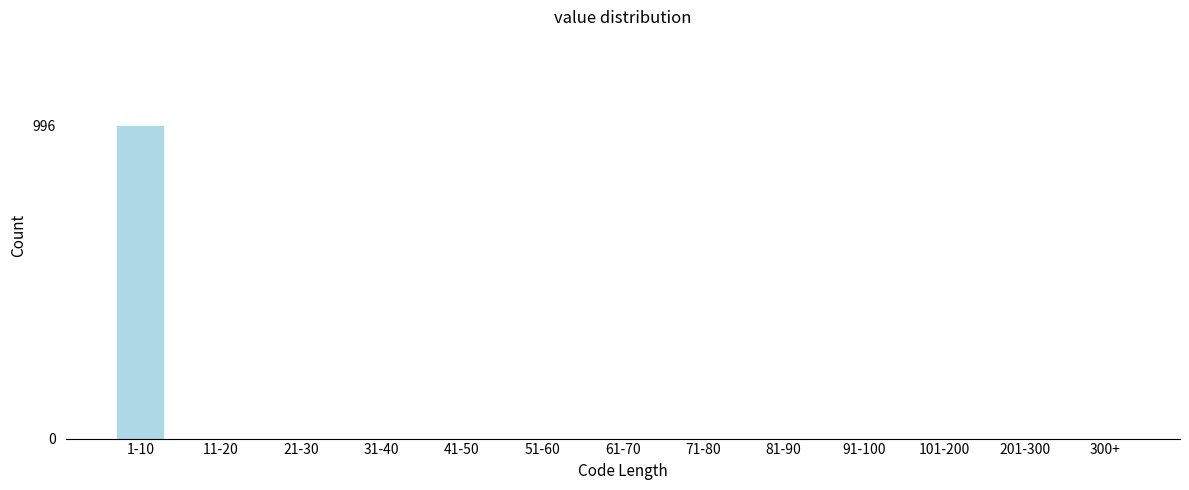

Reading left to right, what are all the values shown in this chart?

1-10=996	11-20=0	21-30=0	31-40=0	41-50=0	51-60=0	61-70=0	71-80=0	81-90=0	91-100=0	101-200=0	201-300=0	300+=0